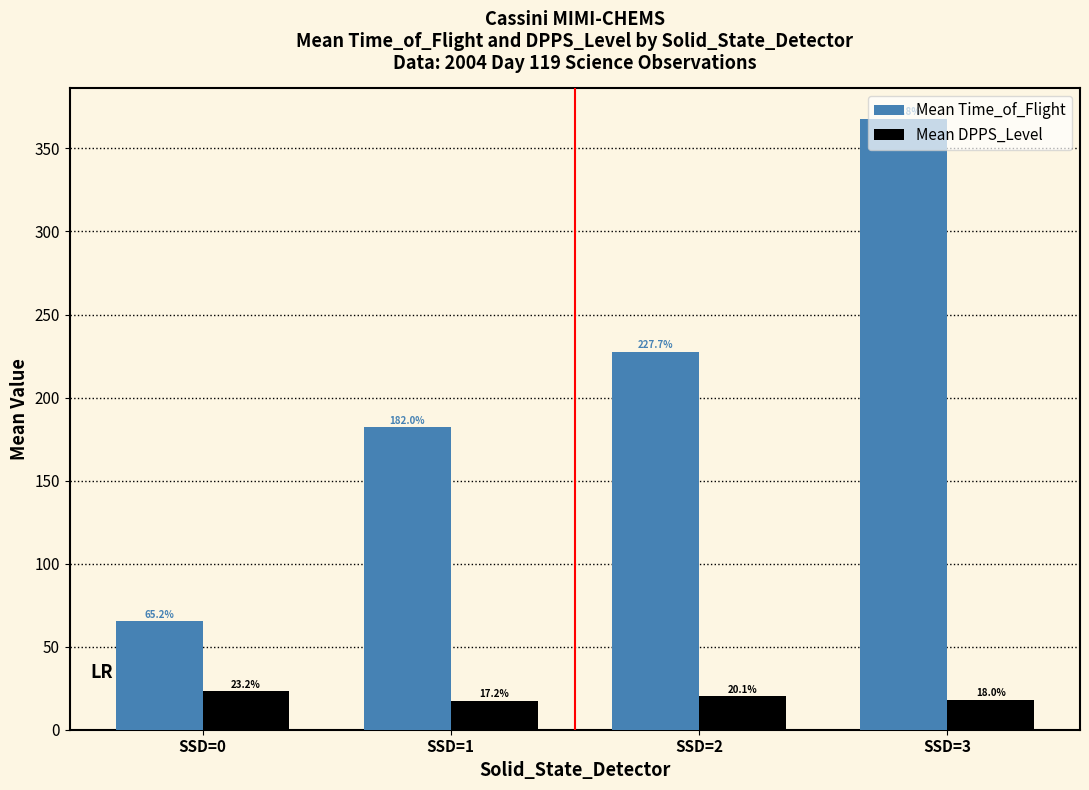

Between SSD=2 and SSD=3, which series saw the biggest shift?

Mean Time_of_Flight